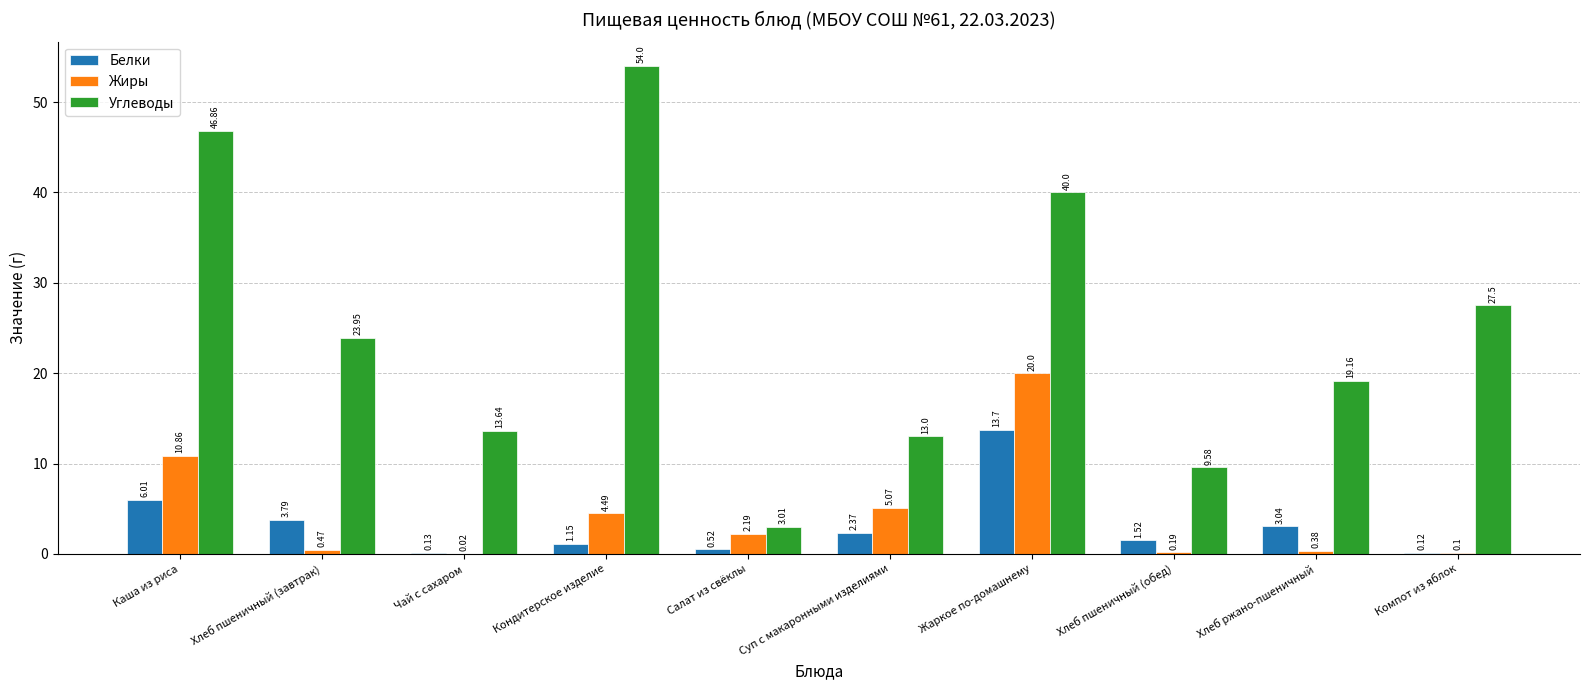

Between Чай с сахаром and Хлеб ржано-пшеничный, which series saw the biggest shift?

Углеводы